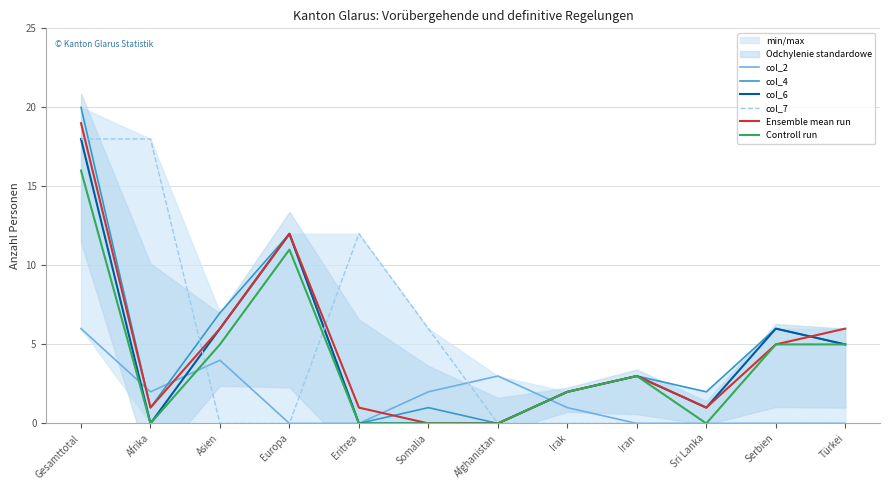

Which series has the widest spread of values?

col_4